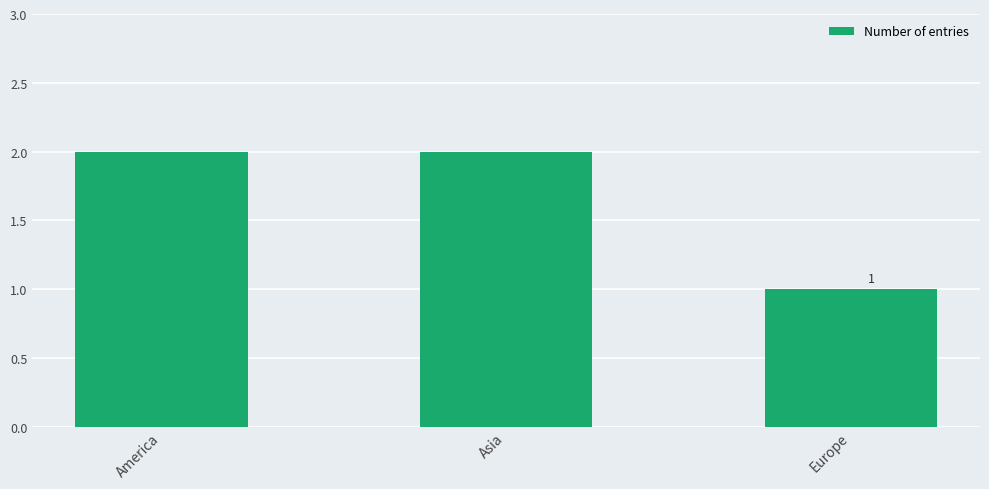

Where is the data nearest to the value 1?

Europe